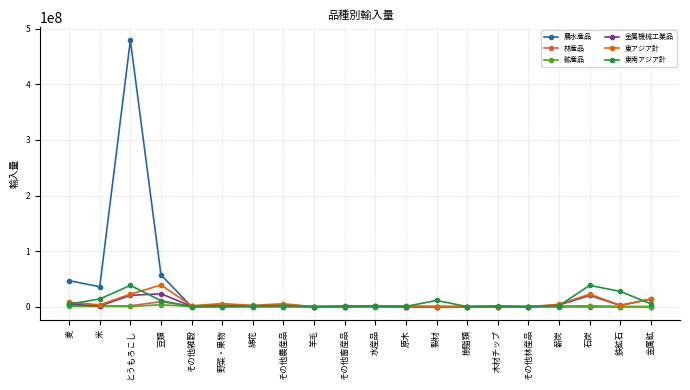

True or false: 林産品 has more than 0 points higher than both neighbors.

True